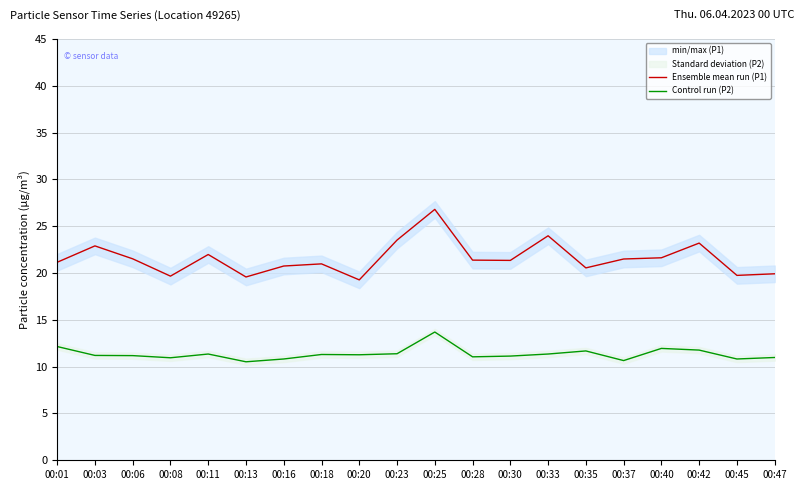

At which category does Ensemble mean run (P1) reach its first local valley?

00:08